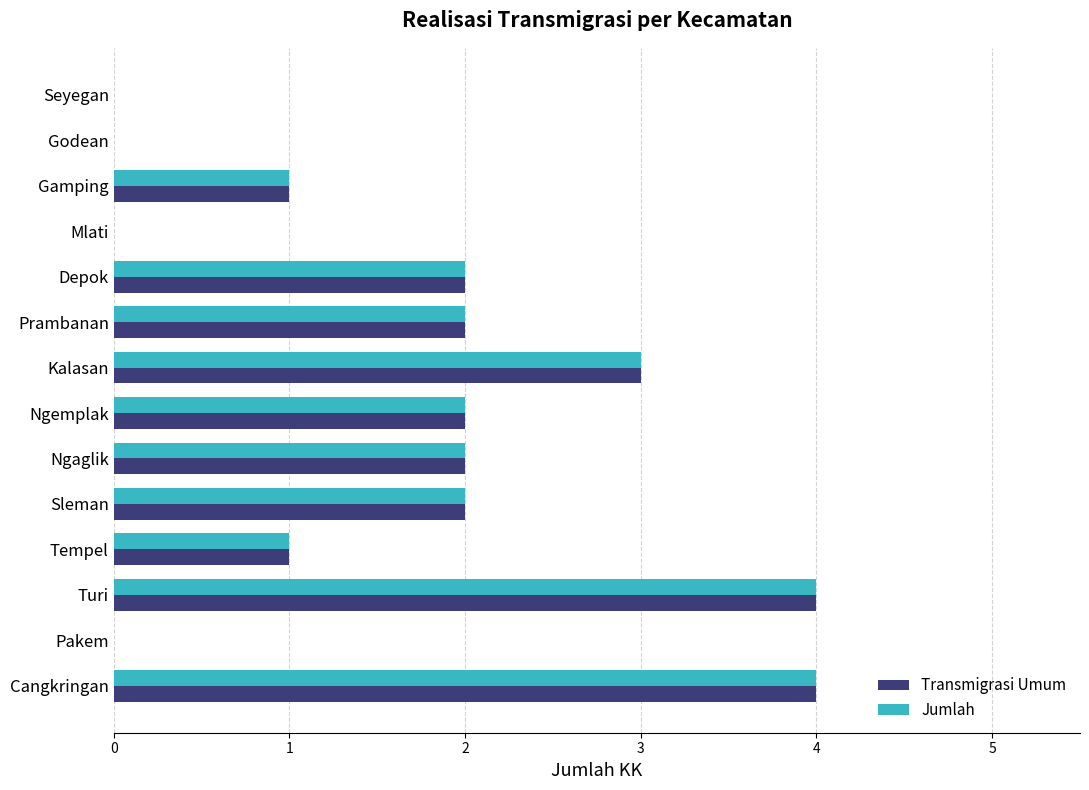

What is the maximum value for Transmigrasi Umum?

4